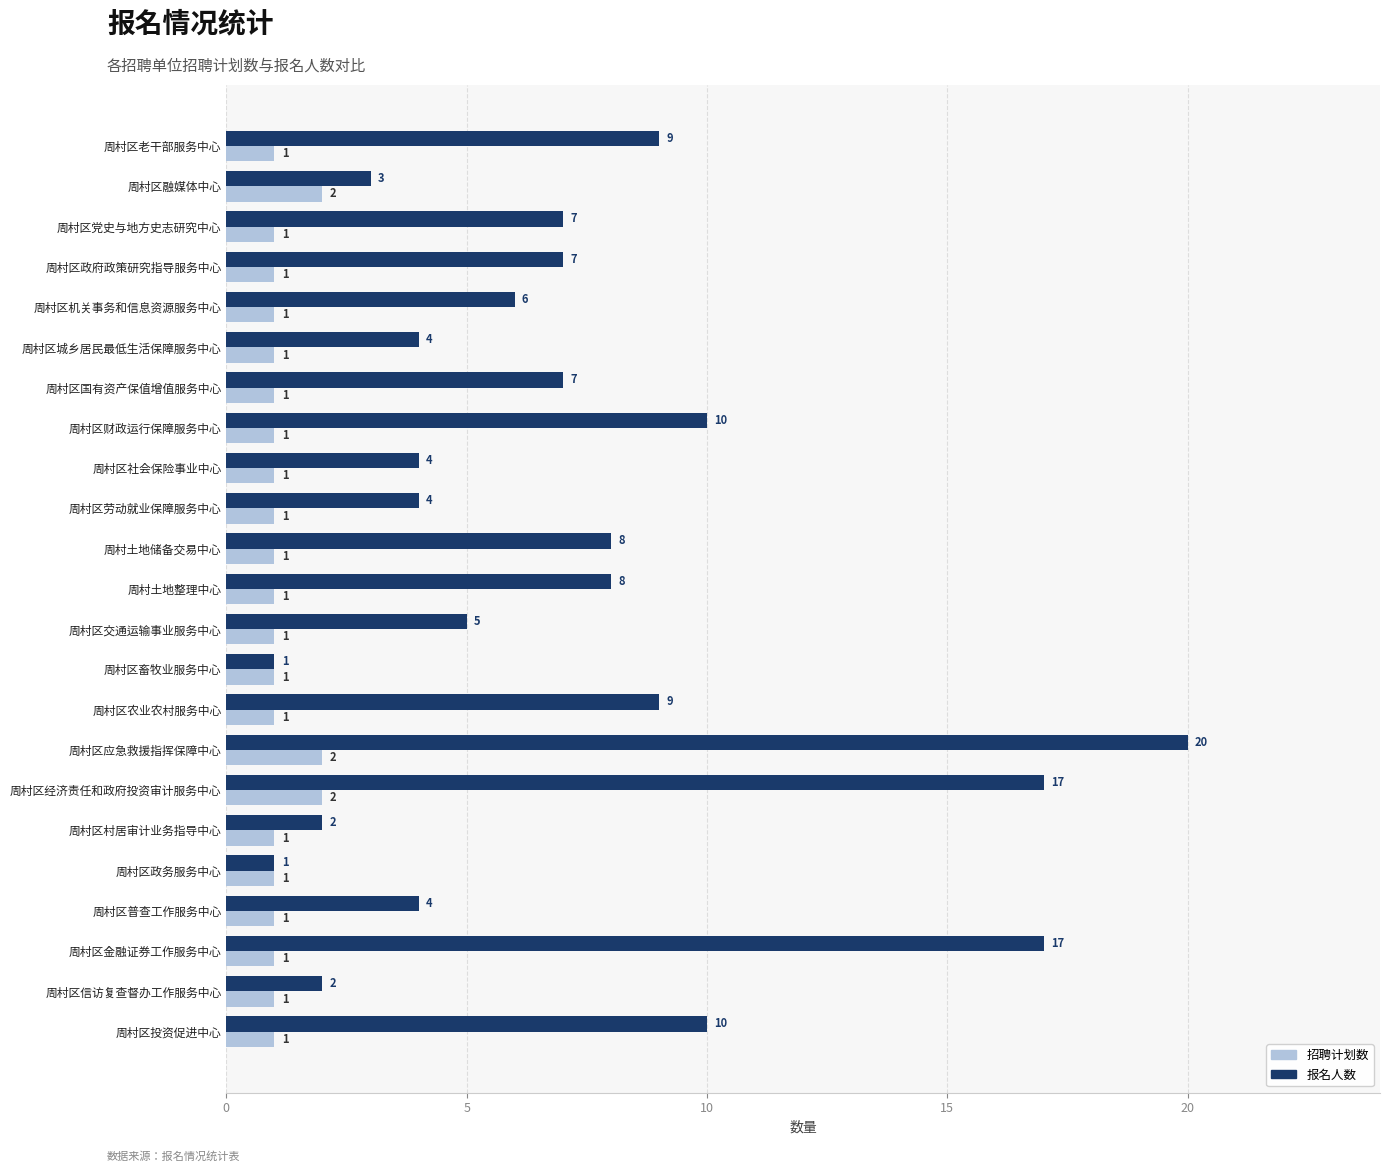

The 报名人数 series shows 17 at 周村区金融证券工作服务中心. True or false?

True